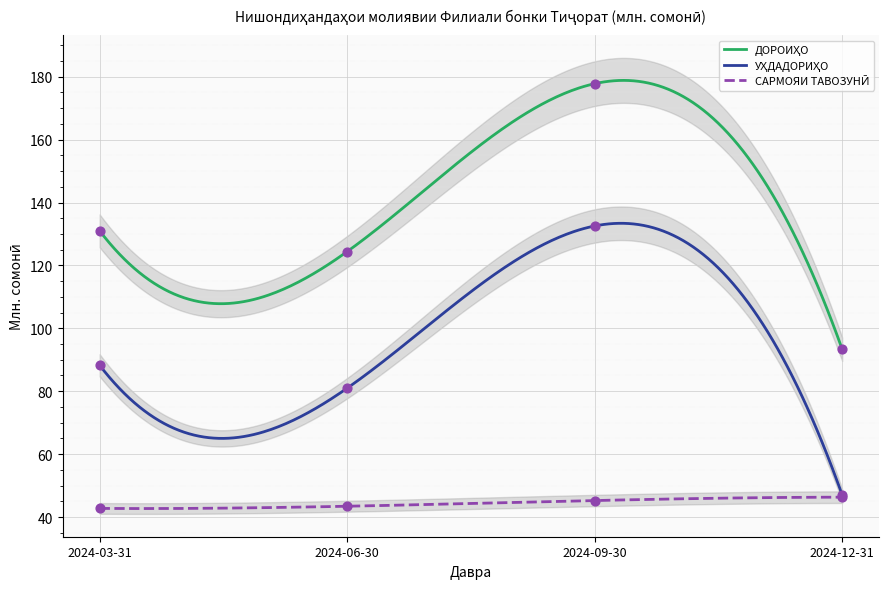

What are all the series names shown in the legend?

ДОРОИҲО, УҲДАДОРИҲО, САРМОЯИ ТАВОЗУНӢ